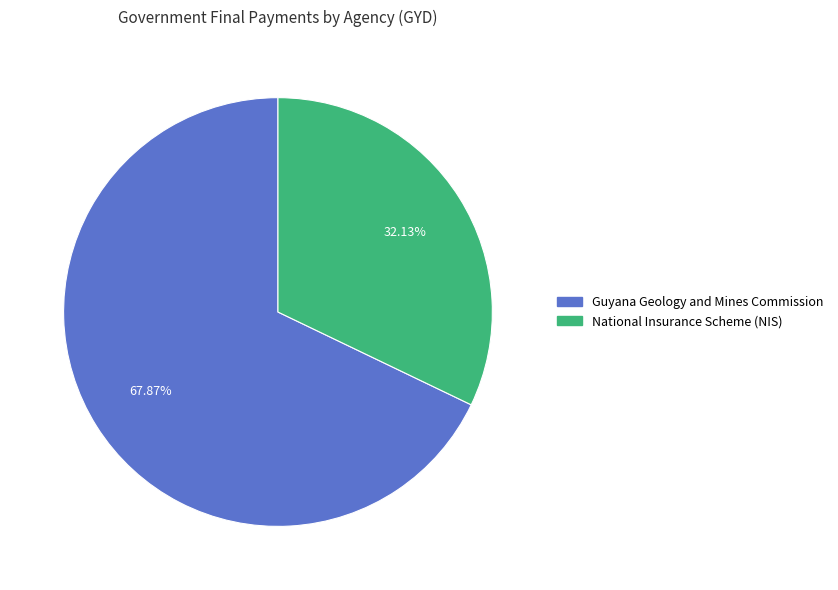

Is there a majority slice in this chart?

Yes